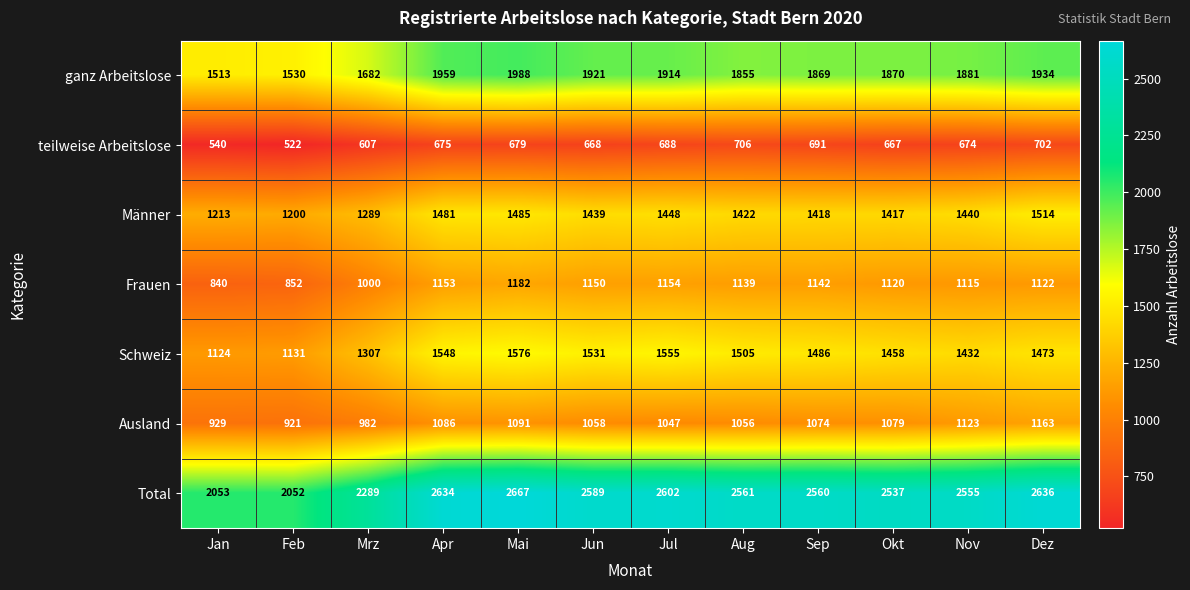

Rank the series at Jul from lowest to highest value.

teilweise Arbeitslose, Ausland, Frauen, Männer, Schweiz, ganz Arbeitslose, Total